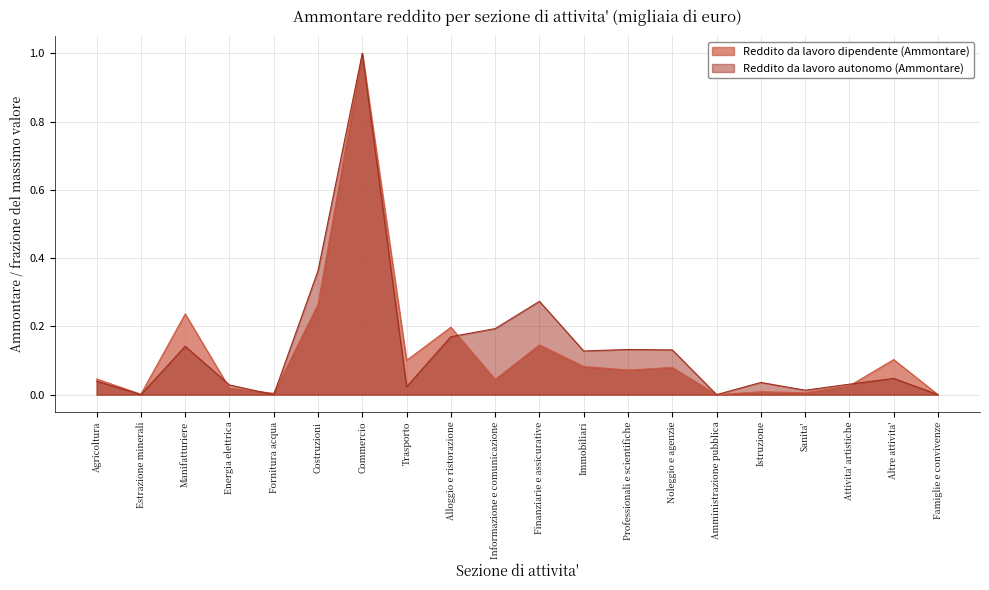

Between Estrazione minerali and Fornitura acqua, which is larger?

Fornitura acqua